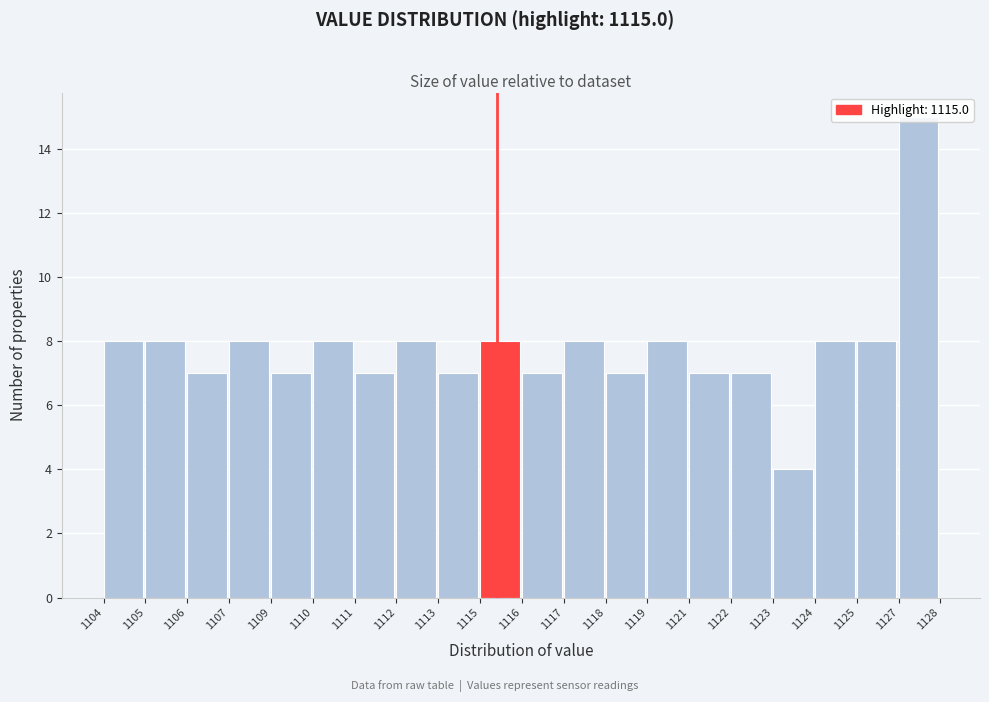

What is the ratio of the value at 1118 to the value at 1107?

0.9